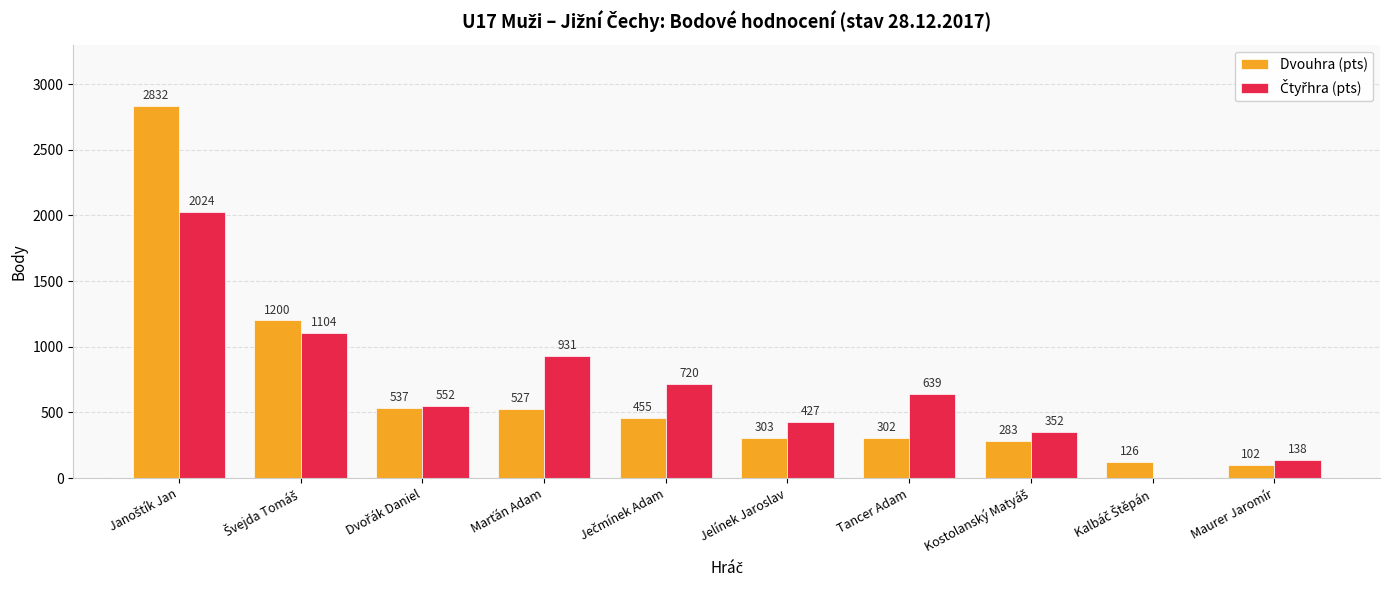

The value of Dvouhra (pts) at Tancer Adam is 103. True or false?

False